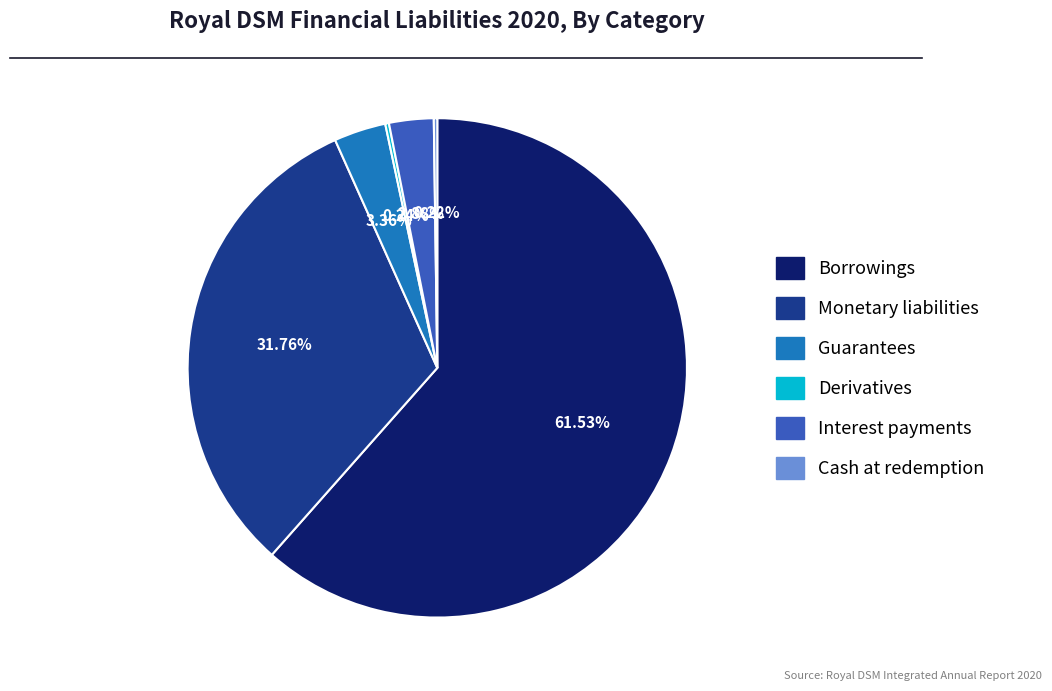

Does Interest payments represent more than half of the total?

No